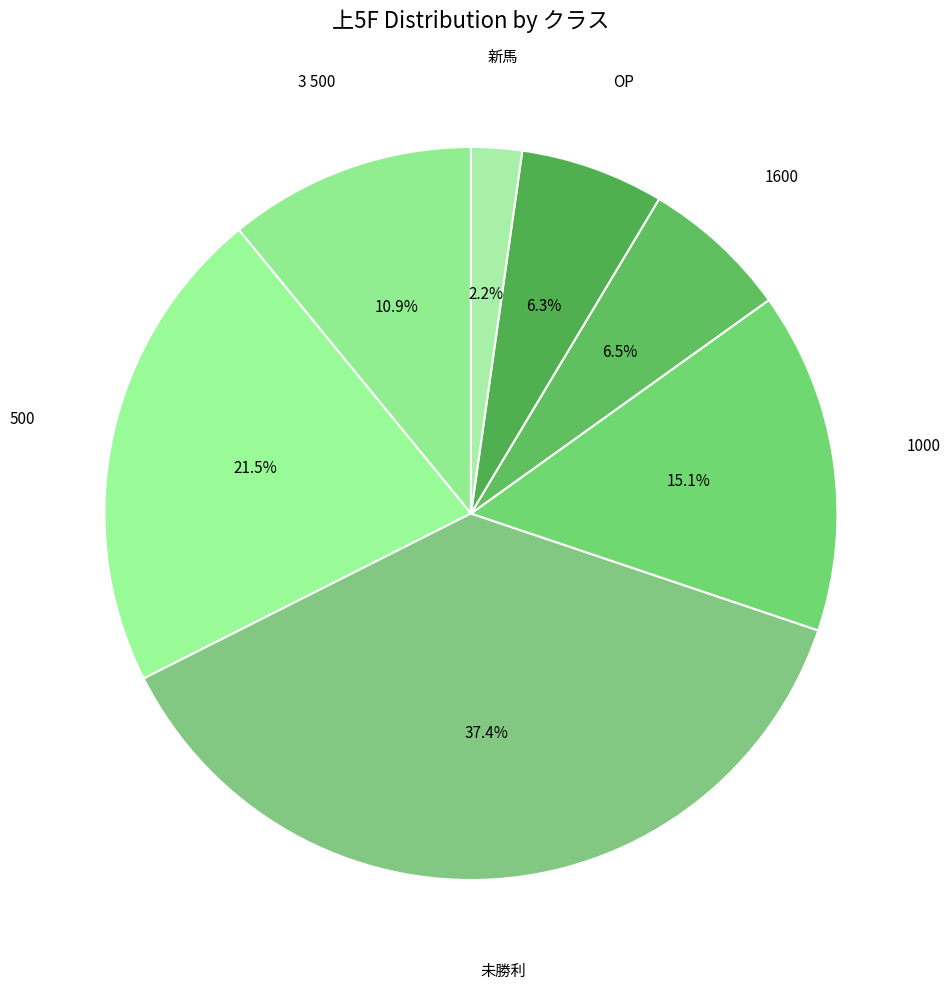

Approximately how many times larger is the value at OP compared to 1000?

0.4